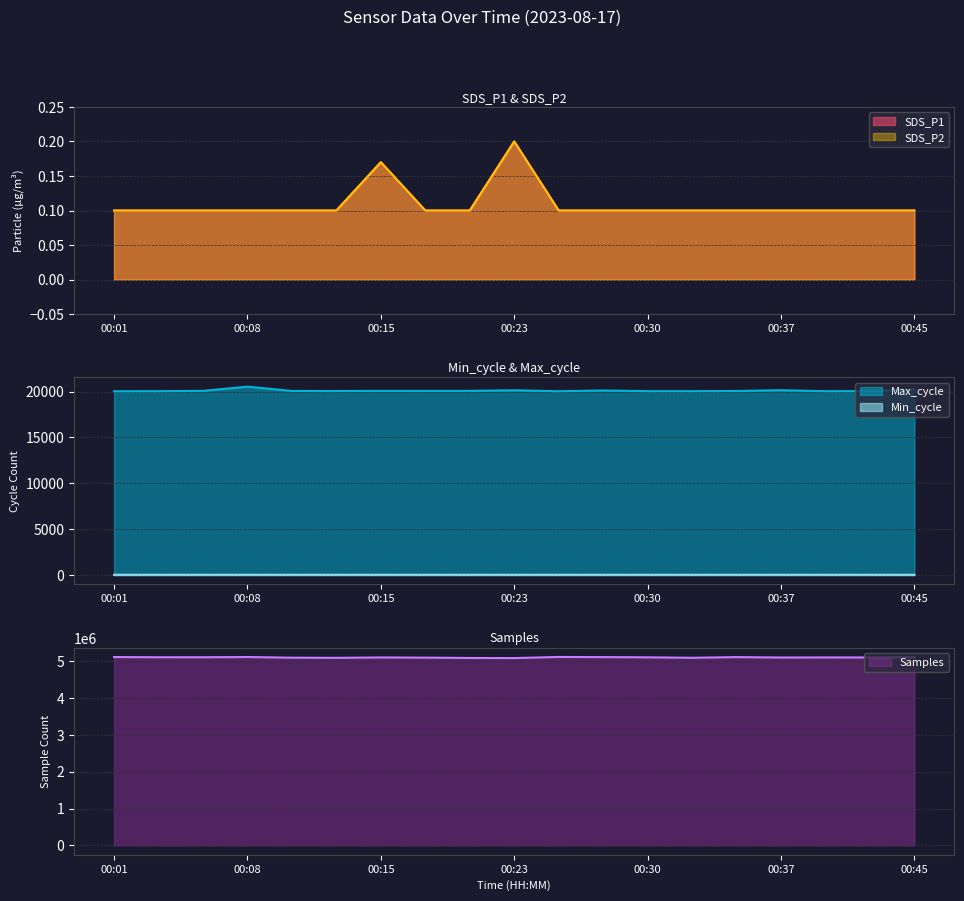

How many data points does each series have?

19